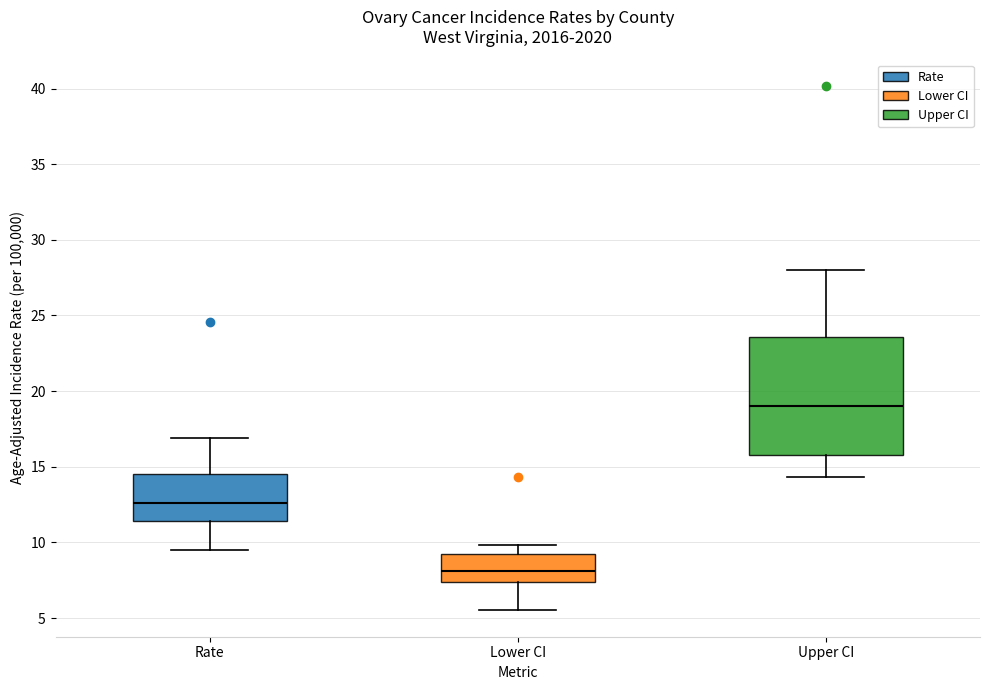

Reading left to right, transcribe this box plot: for each box, give where its median line is, the range the box spans, and where its two whiskers end, as read against the y-axis. The values are not printed on the chart, so give them approximately, as read against the axis.

Rate: median 12.5, box 11.5 to 14.5, whiskers 9.5 to 17.0
Lower CI: median 8.0, box 7.5 to 9.5, whiskers 5.5 to 10.0
Upper CI: median 19.0, box 16.0 to 23.5, whiskers 14.5 to 28.0